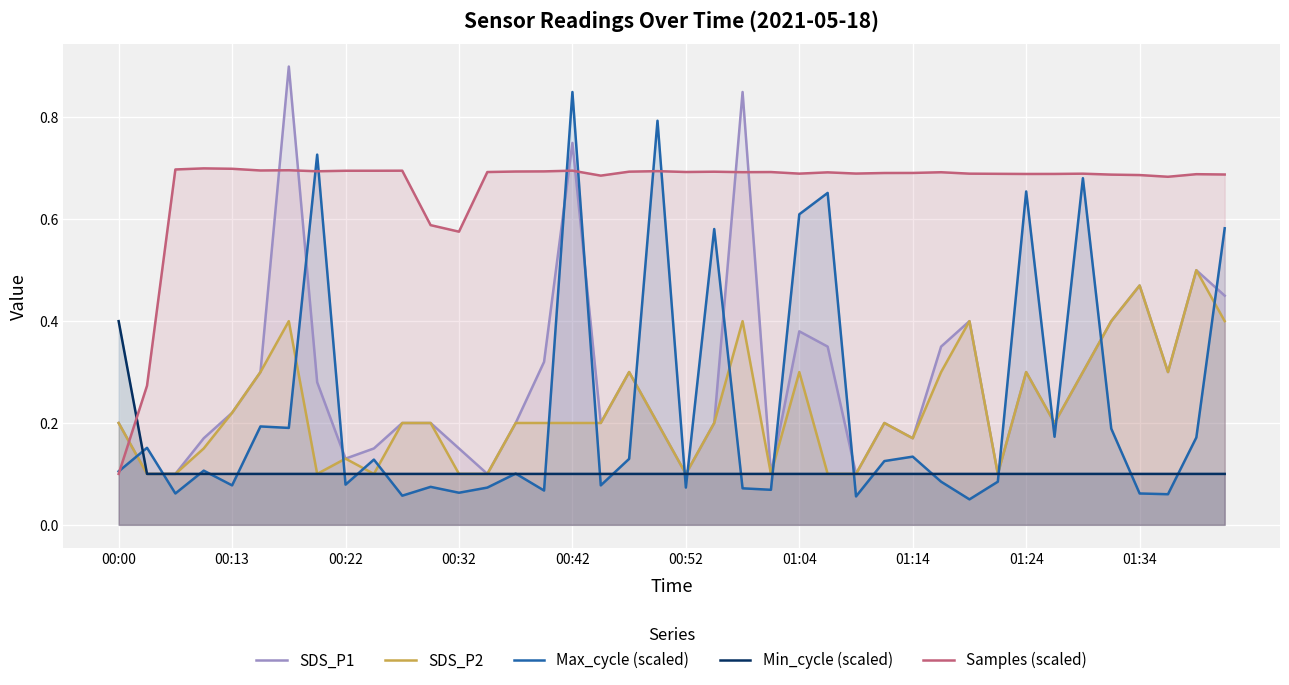

Rank the series by their maximum value, from highest to lowest.

SDS_P1, Max_cycle (scaled), Samples (scaled), SDS_P2, Min_cycle (scaled)